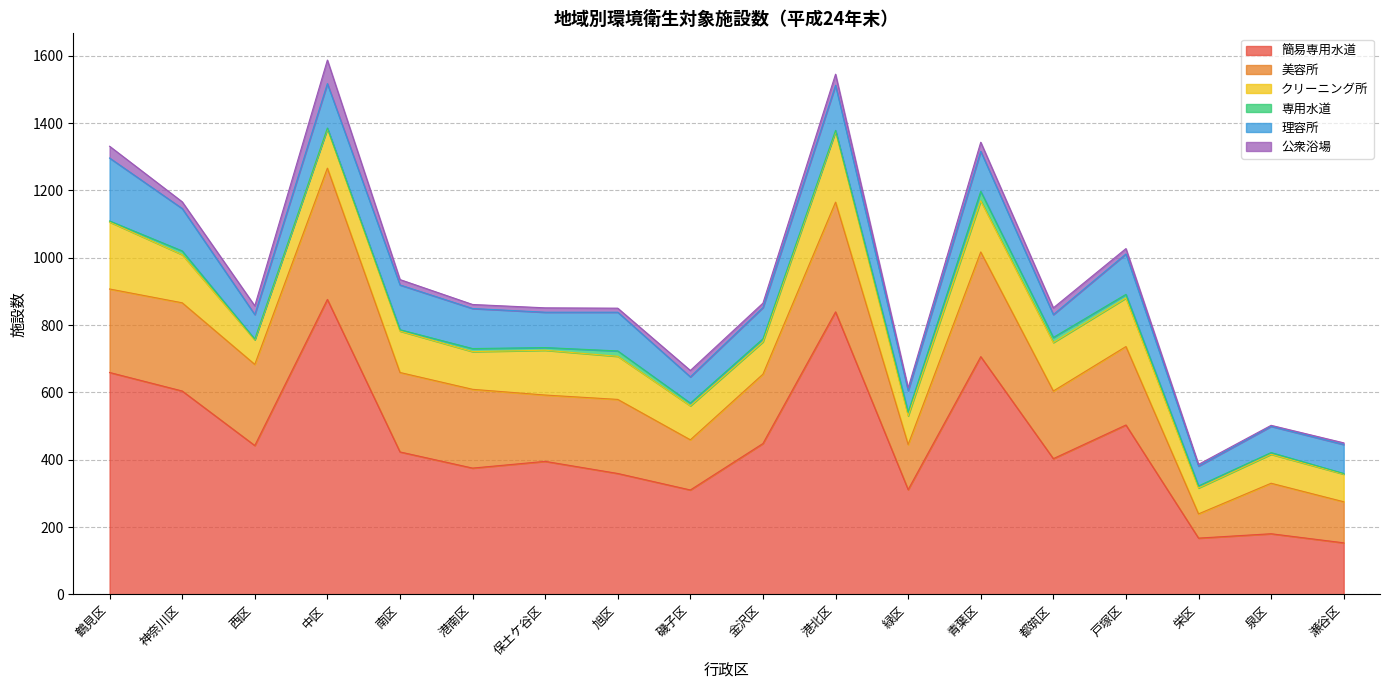

Where is the first local maximum for 公衆浴場?

中区